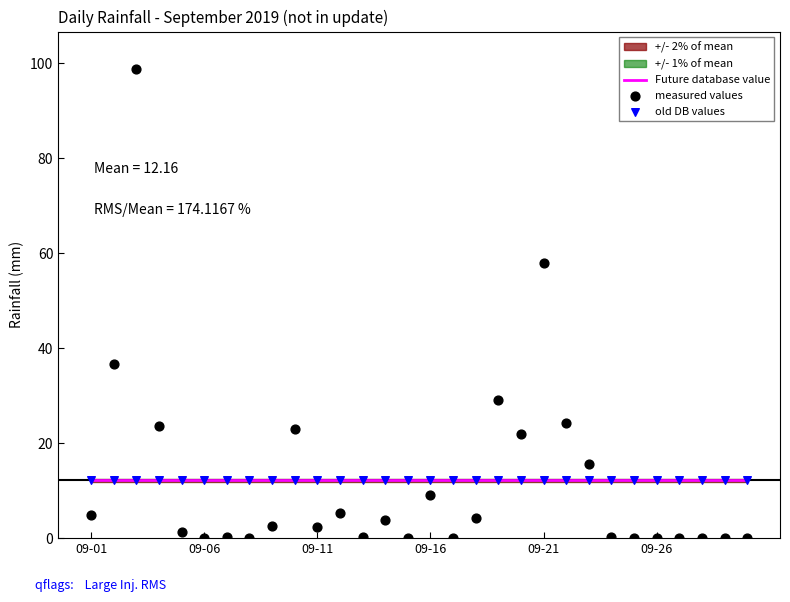

Which series contains the highest Y value?

measured values